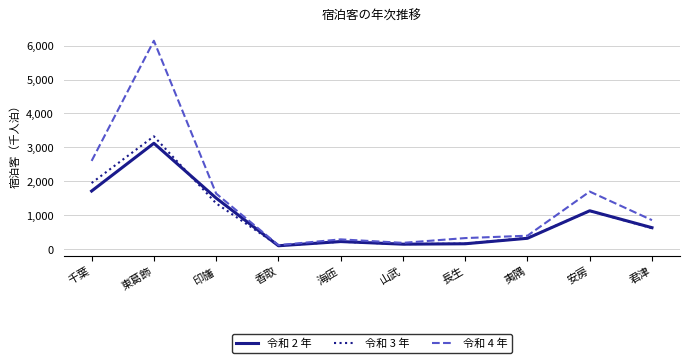

Is this an area chart (filled region under the line)?

No